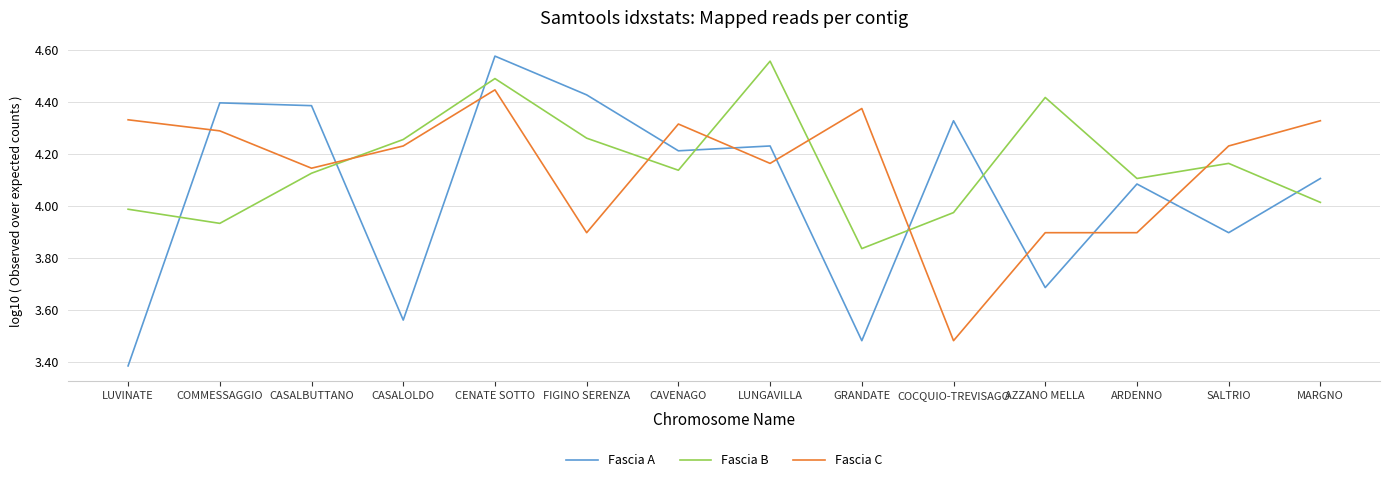

Which series has the largest range (max minus min)?

Fascia A